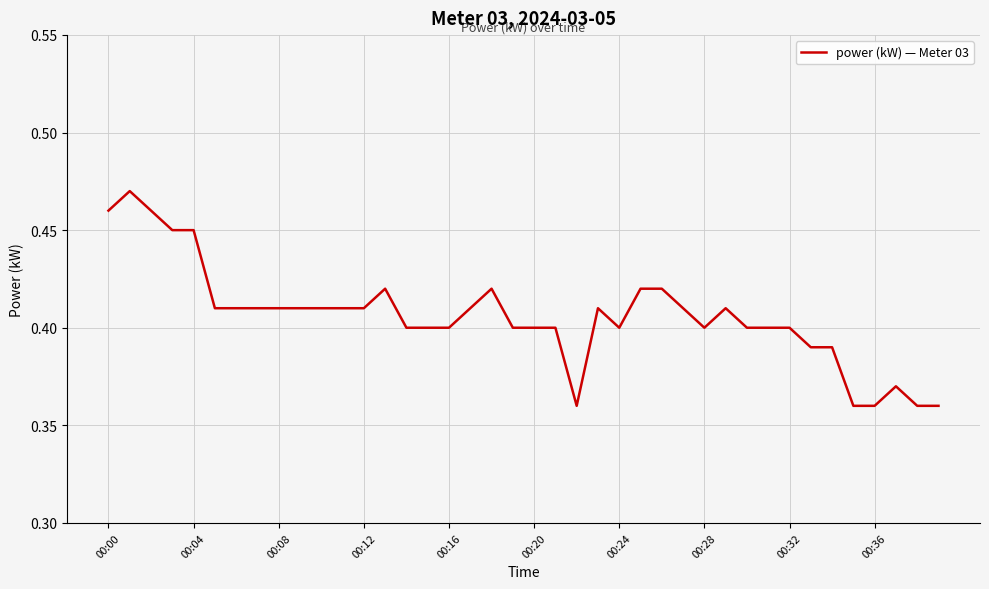

Does the chart display data point markers on the line(s)?

No